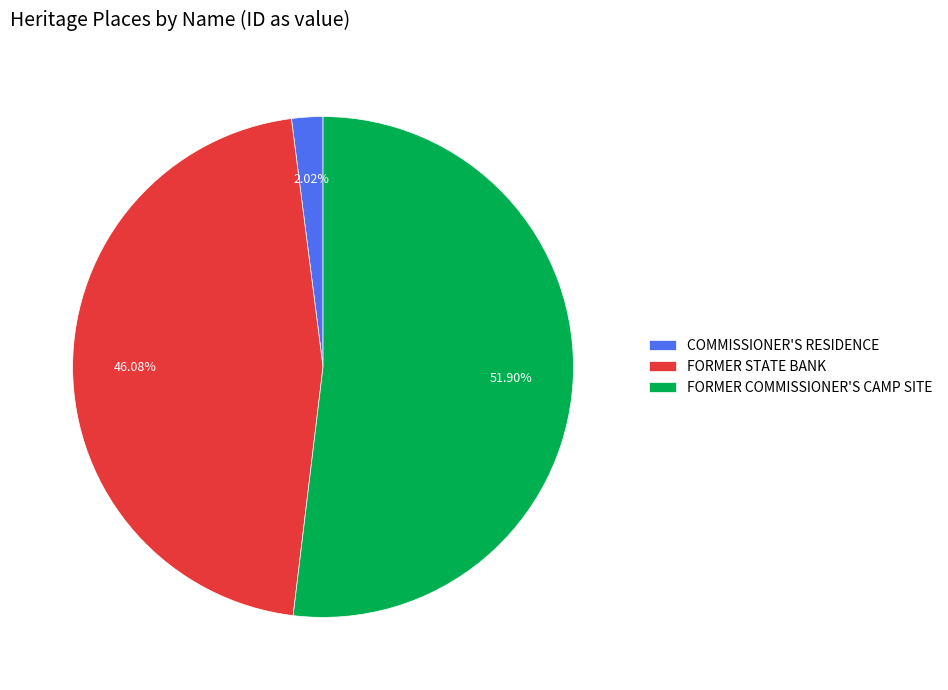

To the nearest percent, what is the combined percentage of COMMISSIONER'S RESIDENCE and FORMER COMMISSIONER'S CAMP SITE?

54%